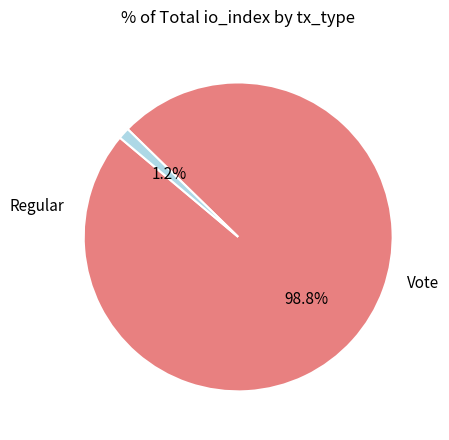

Is it true that Vote is 1% of the pie?

True